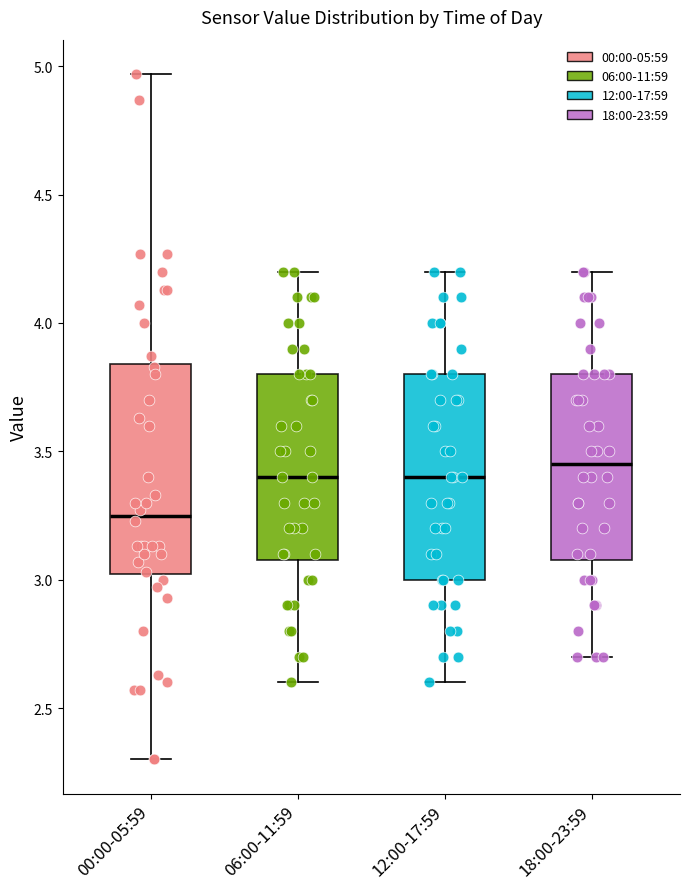

Which box's median line is the lowest?

00:00-05:59